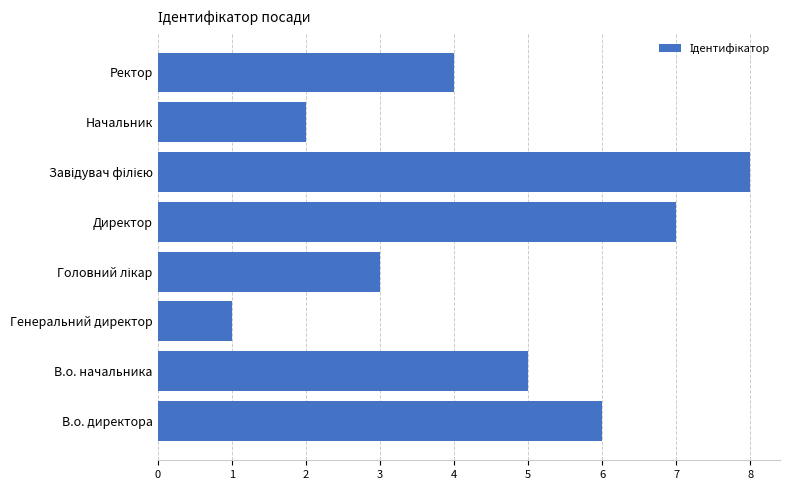

What is the difference between the maximum and minimum values?

7